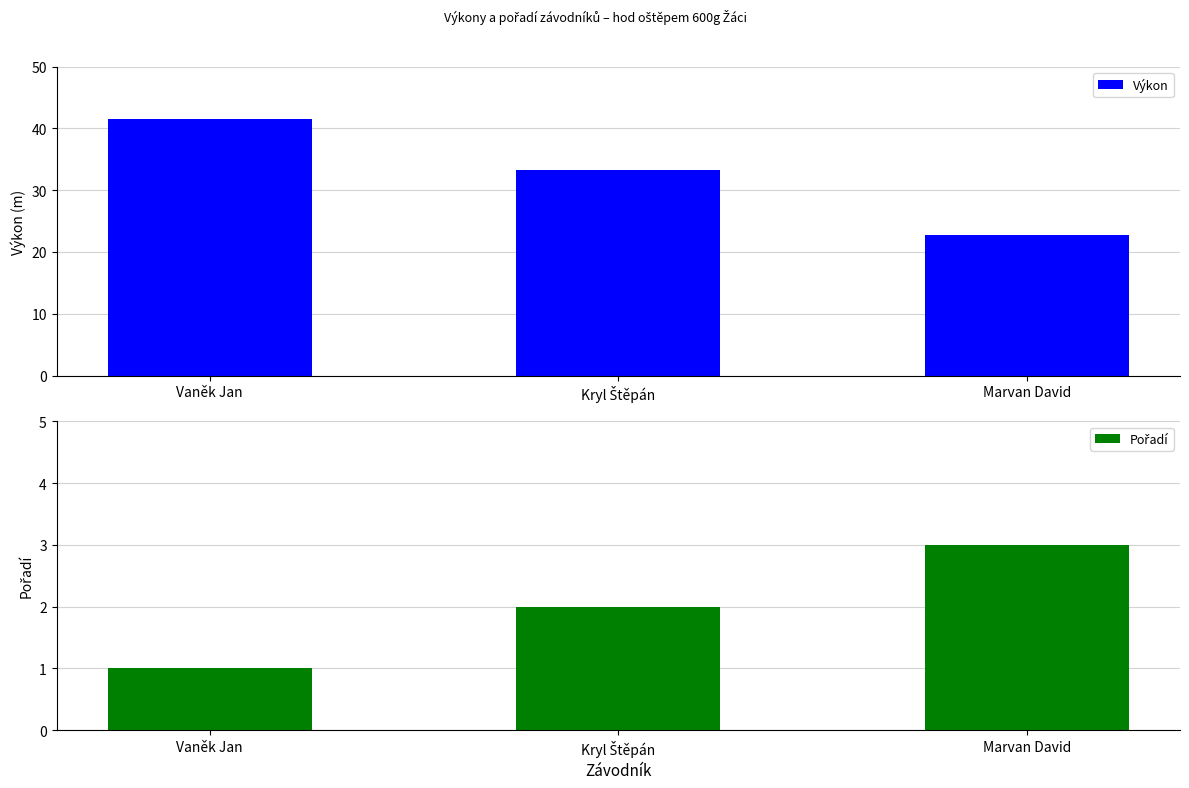

What is the label of the 3rd bar from the left?

Marvan David